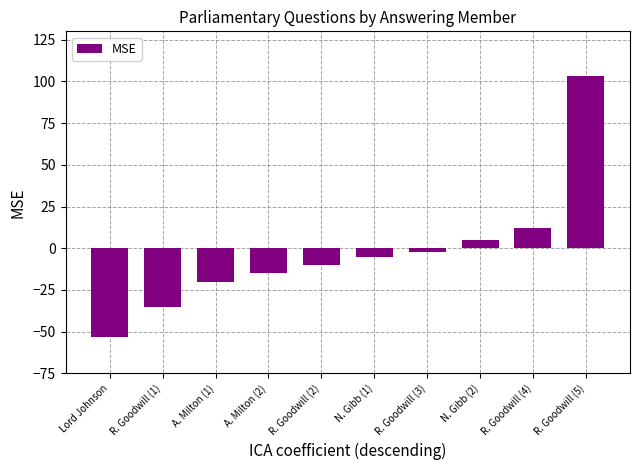

List the labels in order of value, smallest first.

Lord Johnson, R. Goodwill (1), A. Milton (1), A. Milton (2), R. Goodwill (2), N. Gibb (1), R. Goodwill (3), N. Gibb (2), R. Goodwill (4), R. Goodwill (5)